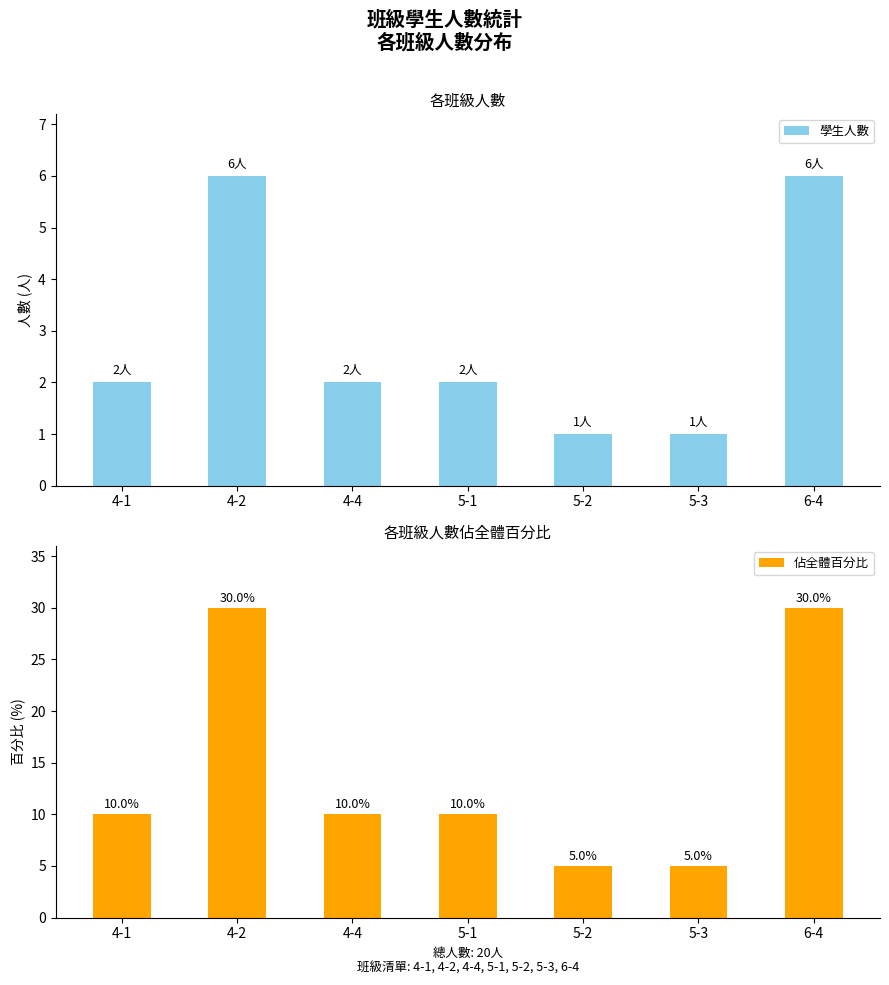

Which has a higher value, 4-1 or 4-2?

4-2